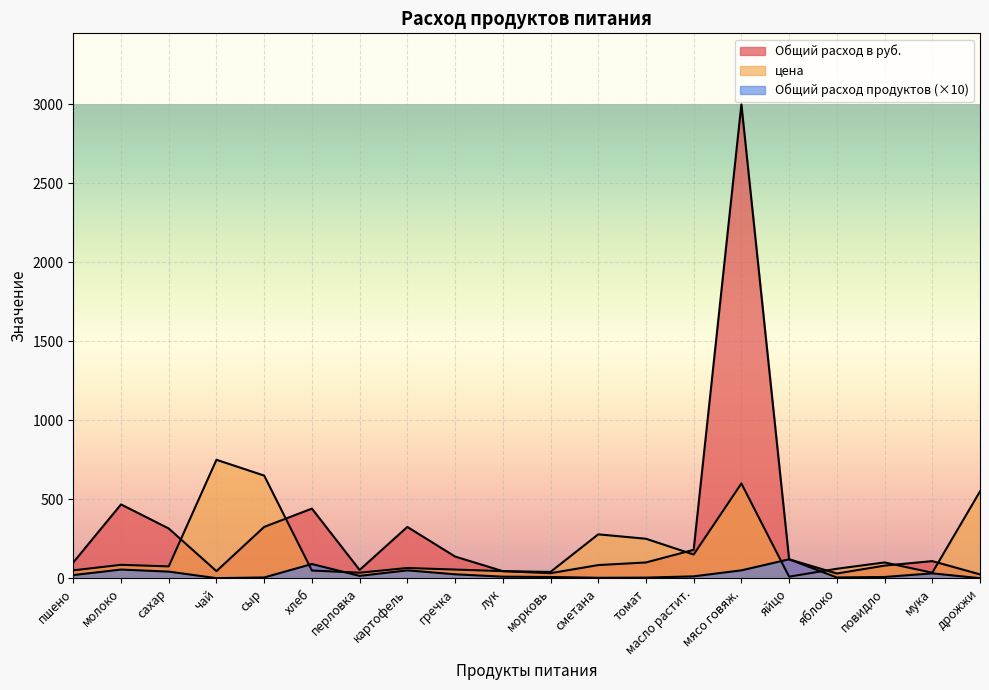

Between мясо говяж. and яблоко, which series saw the biggest shift?

Общий расход в руб.